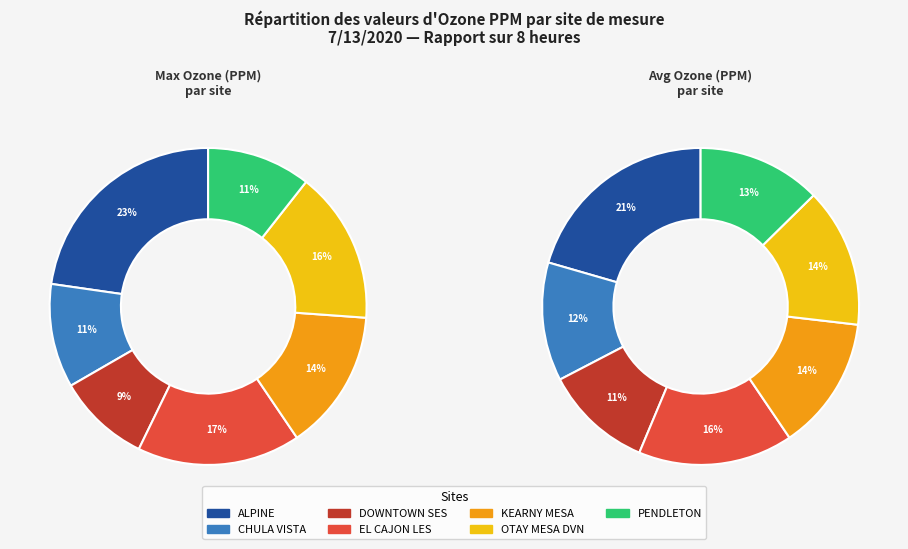

To the nearest percent, what portion does OTAY MESA DVN represent?

16%